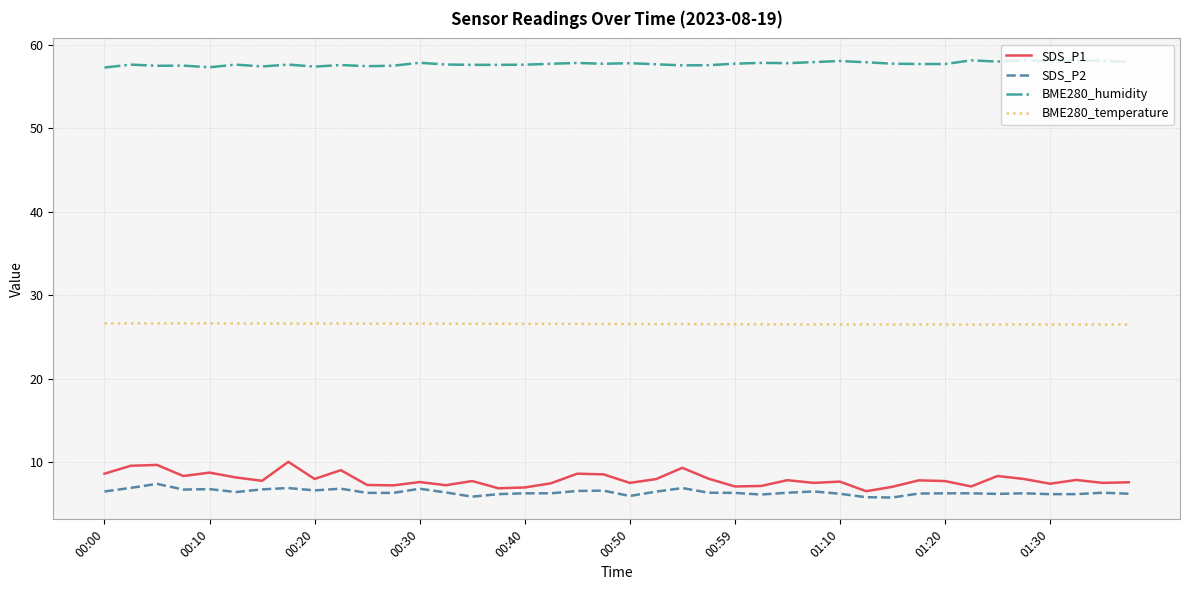

Which series has the largest total across all categories?

BME280_humidity